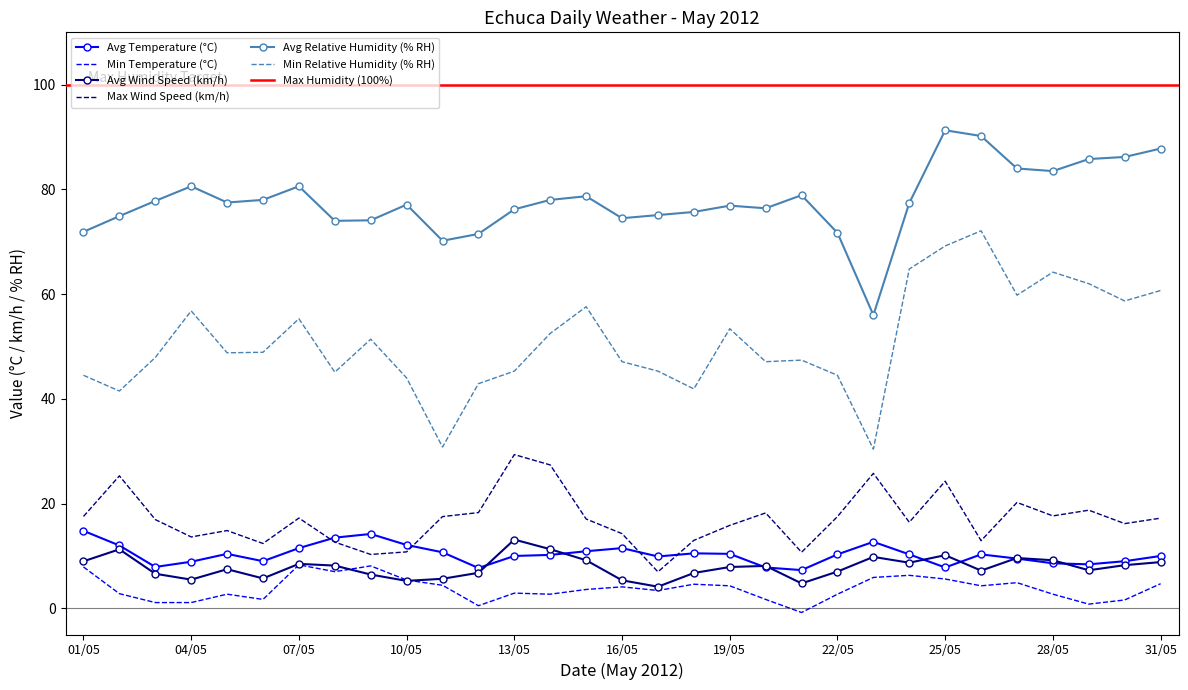

Where is the first local maximum for Avg Wind Speed (km/h)?

02/05